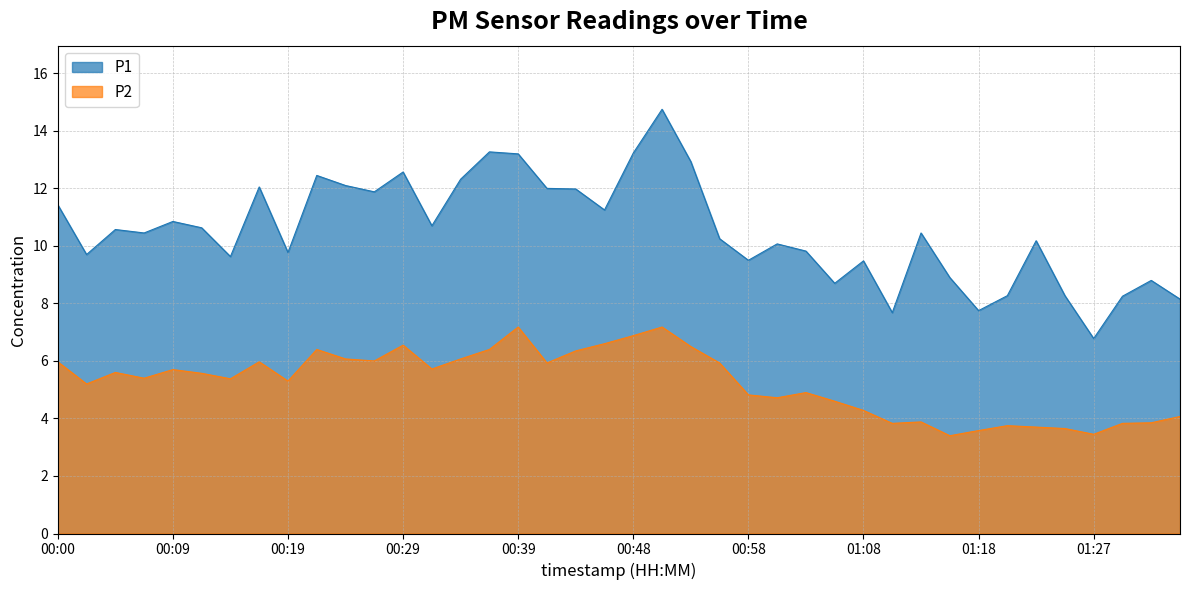

The P1 series shows 3.1 at 00:00. True or false?

False